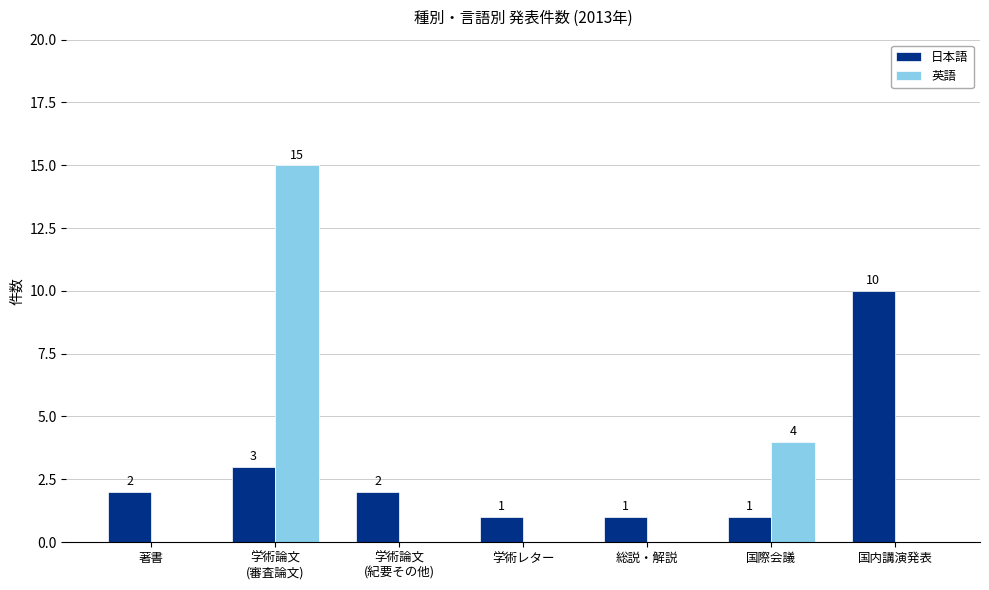

What is the sum of all 日本語 values?

20